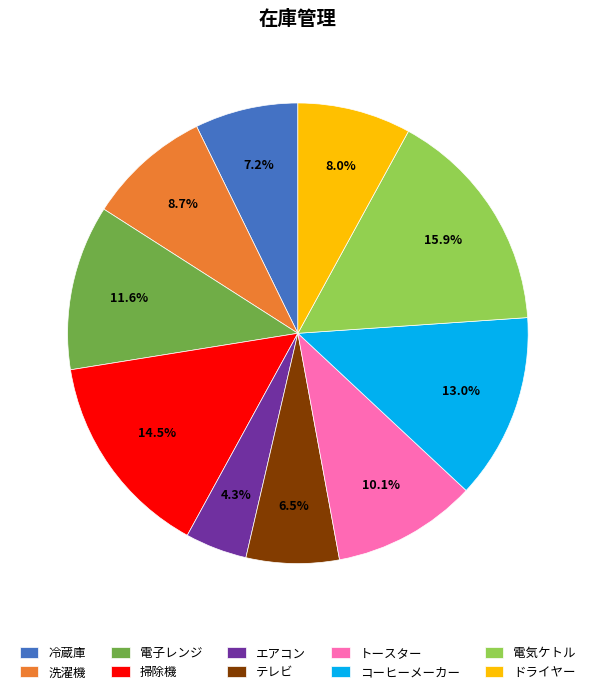

What is the total percentage of 電気ケトル and ドライヤー?

23.9%